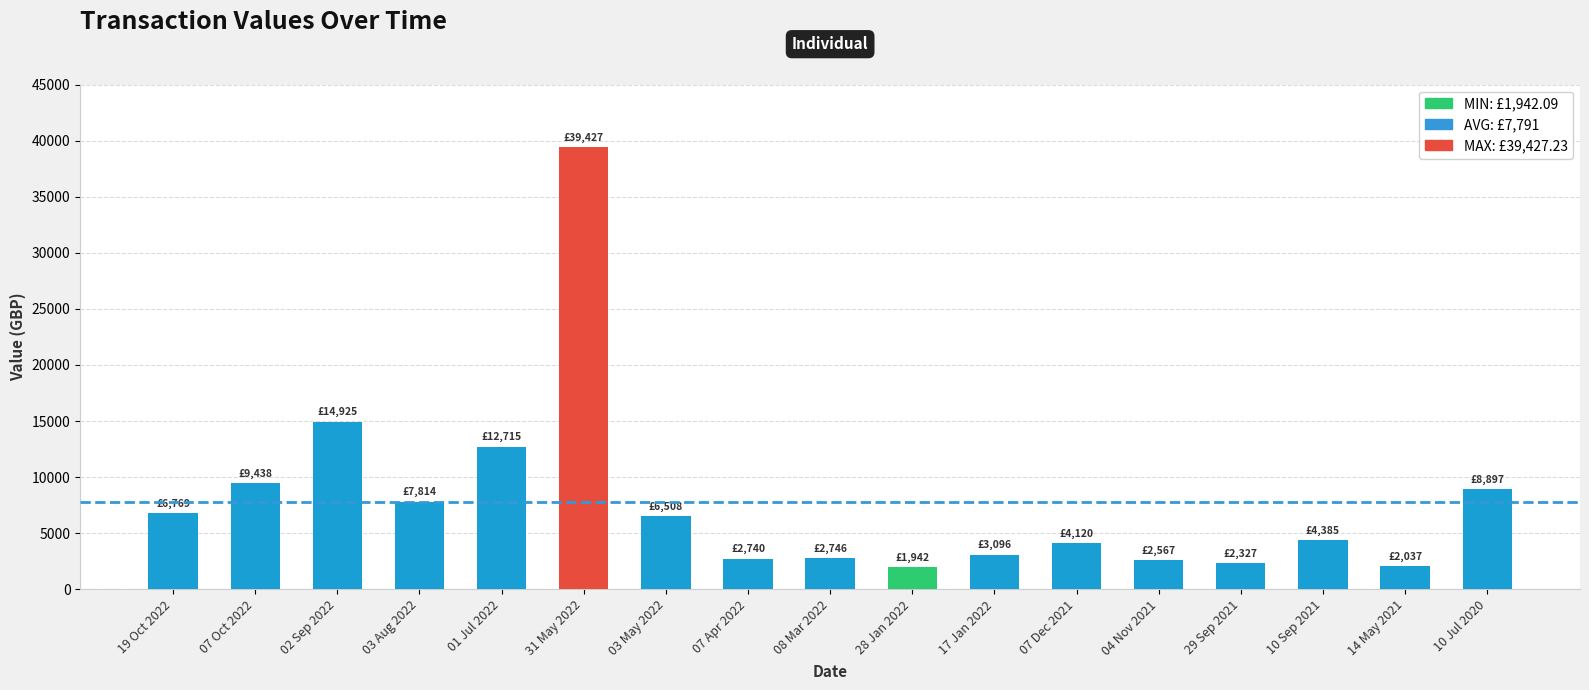

How many categories are shown in the chart?

17